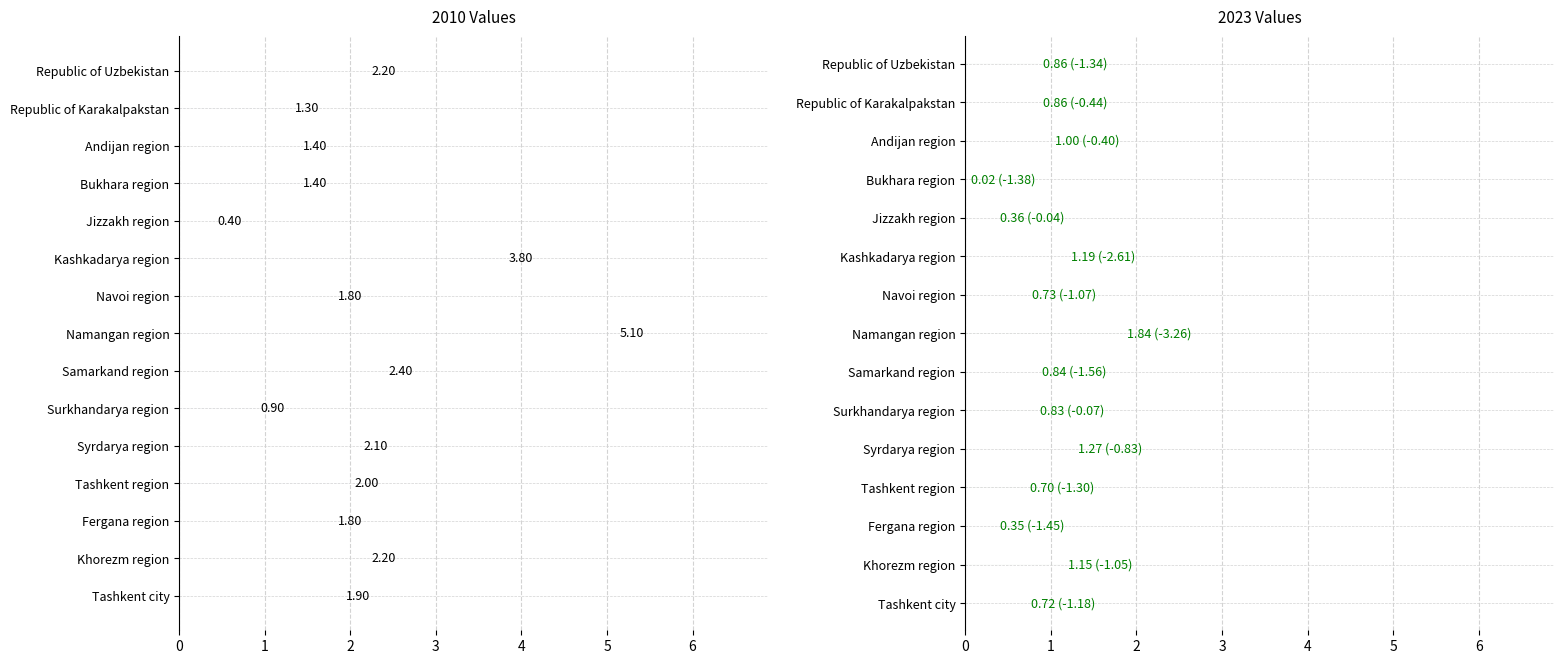

What is the average value of the 2010 series?

2.0